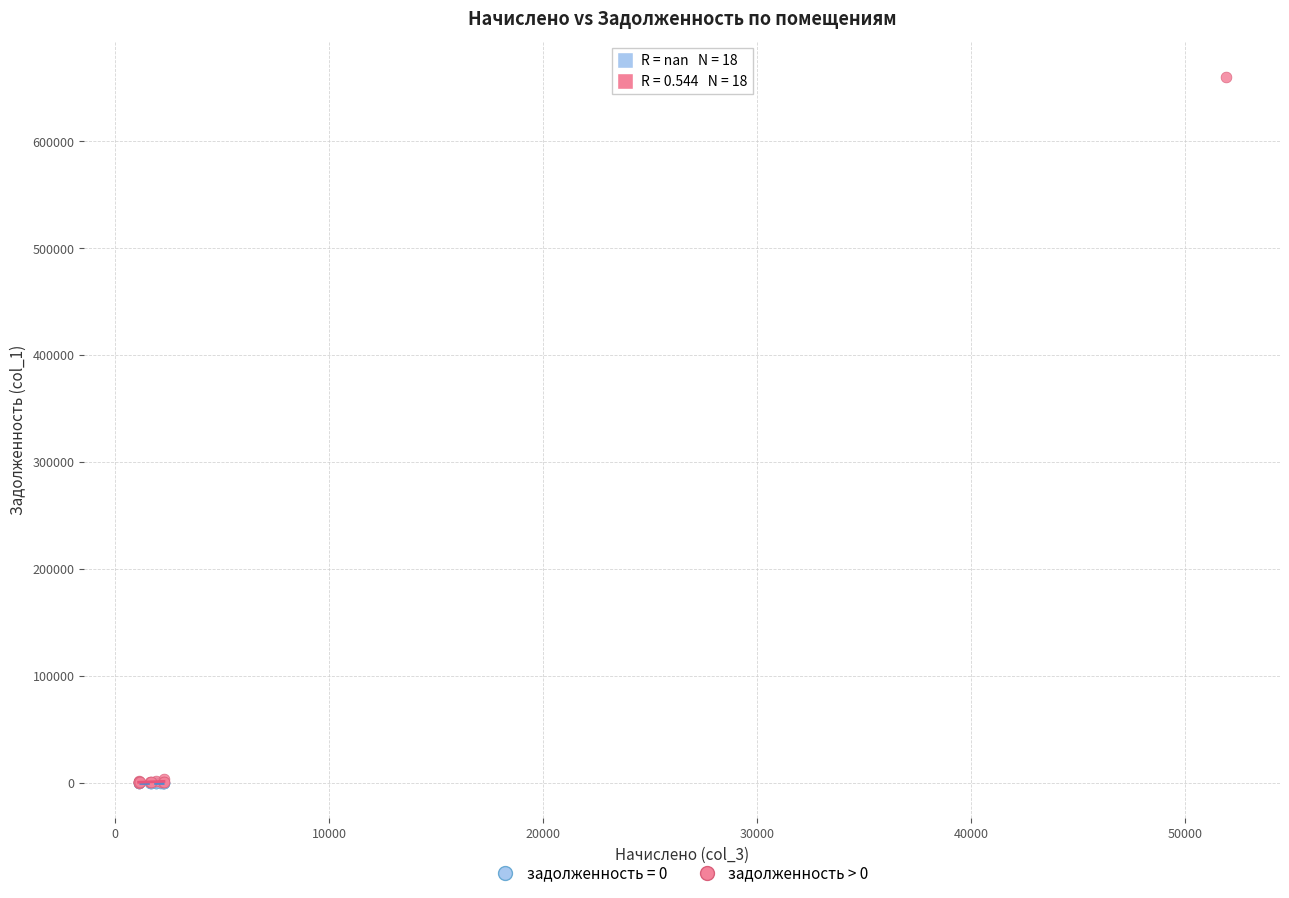

Which series contains the highest Y value?

задолженность > 0